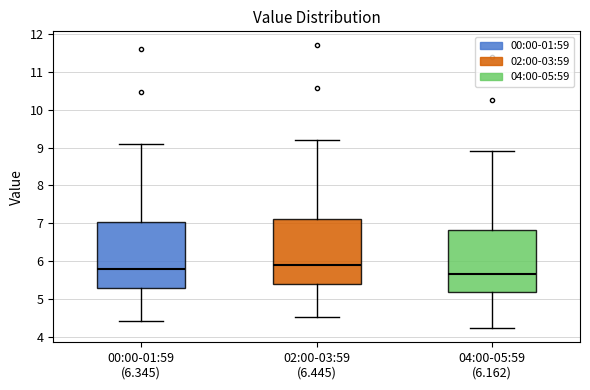

Where is the lower edge of the box for 04:00-05:59 (6.162) on the y-axis? The values are not printed on the chart, so give them approximately, as read against the axis.

5.2